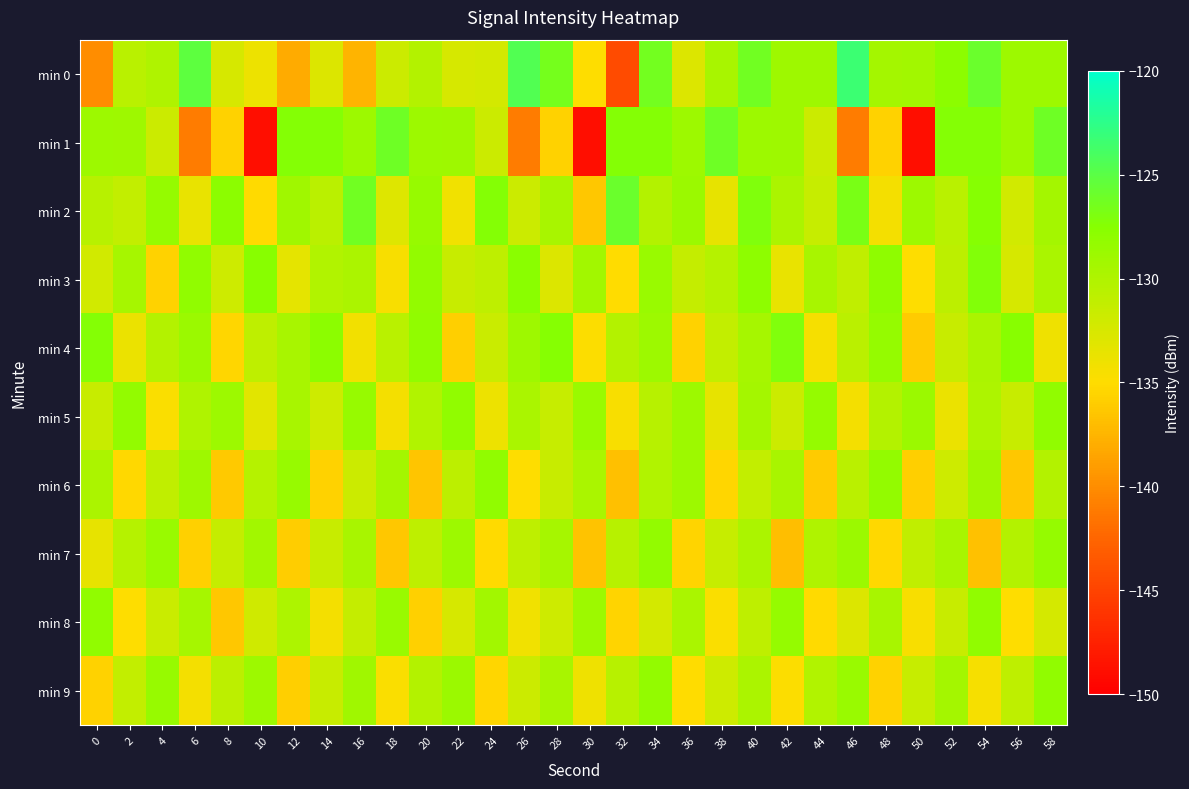

What is the maximum value shown in the chart?

-123.4